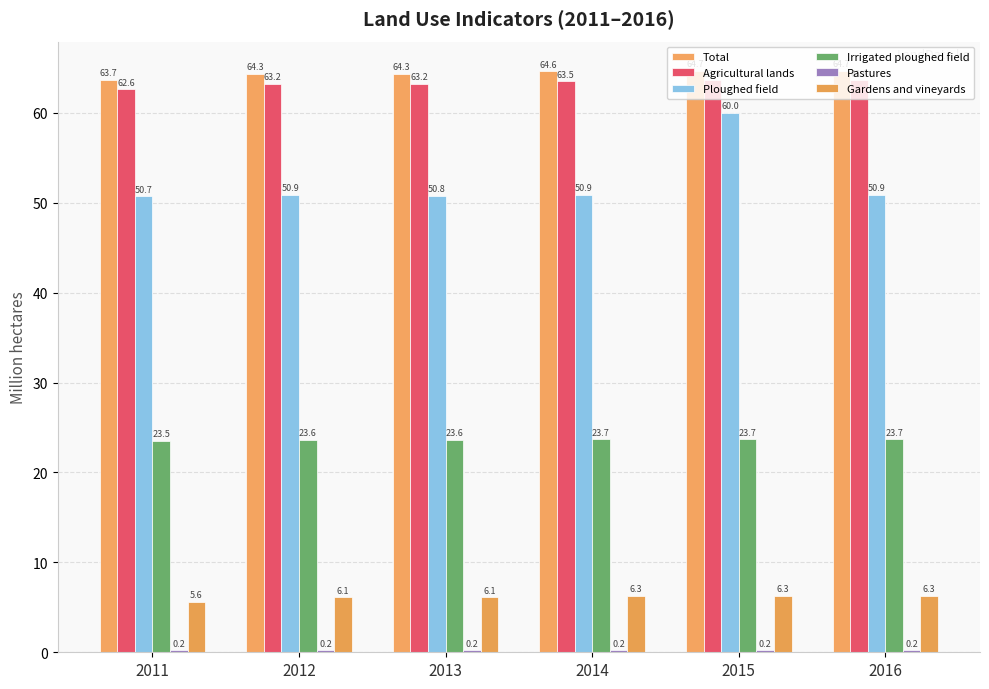

Count the number of data series in this chart.

6